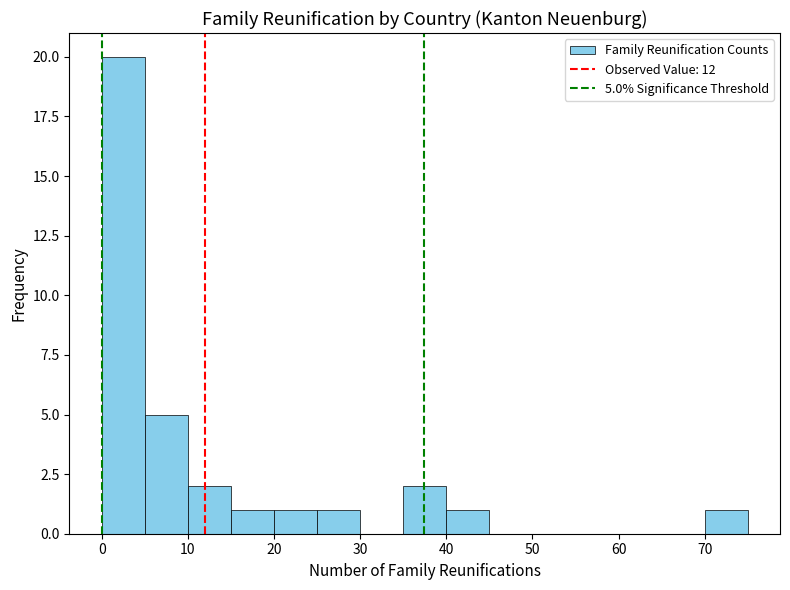

Over which range of the x-axis is the bar tallest?

0 to 5